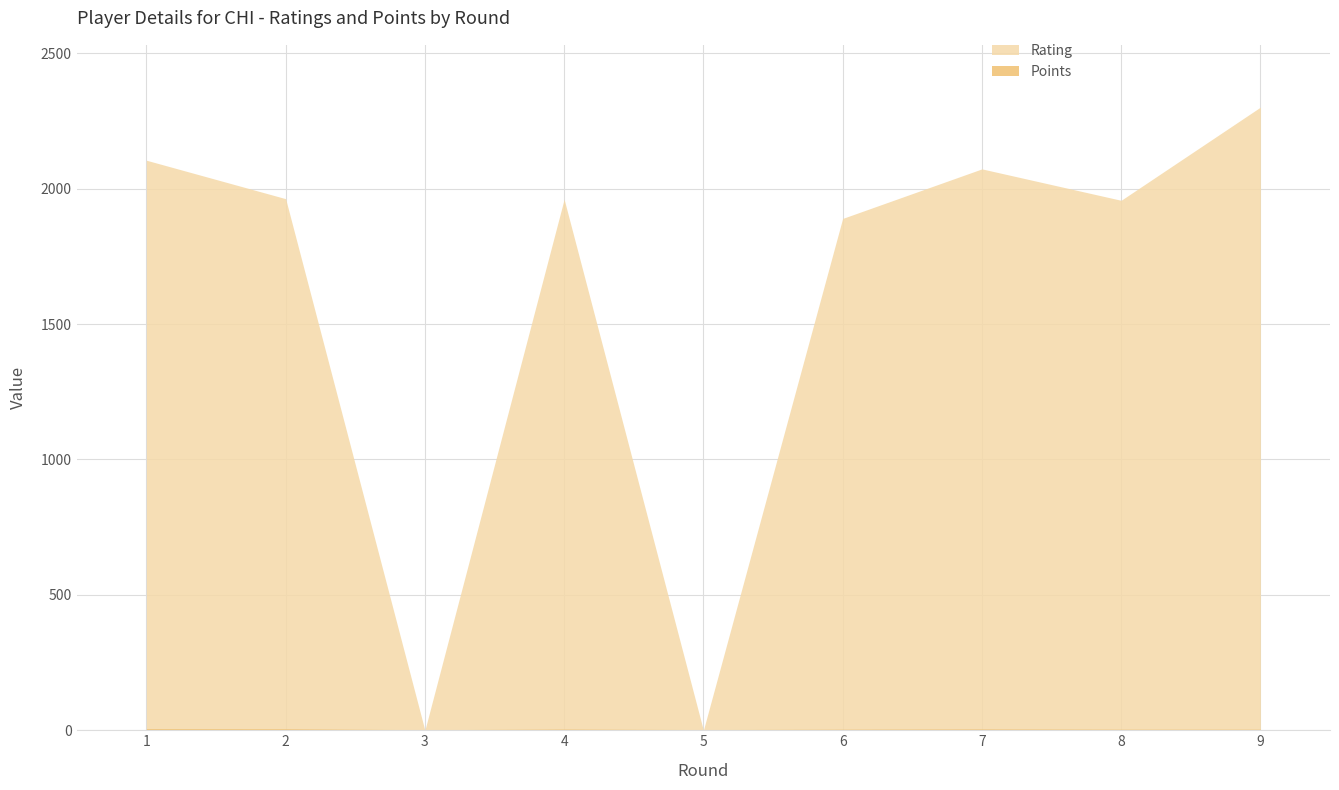

How many interior local valleys does the Rating series have?

3